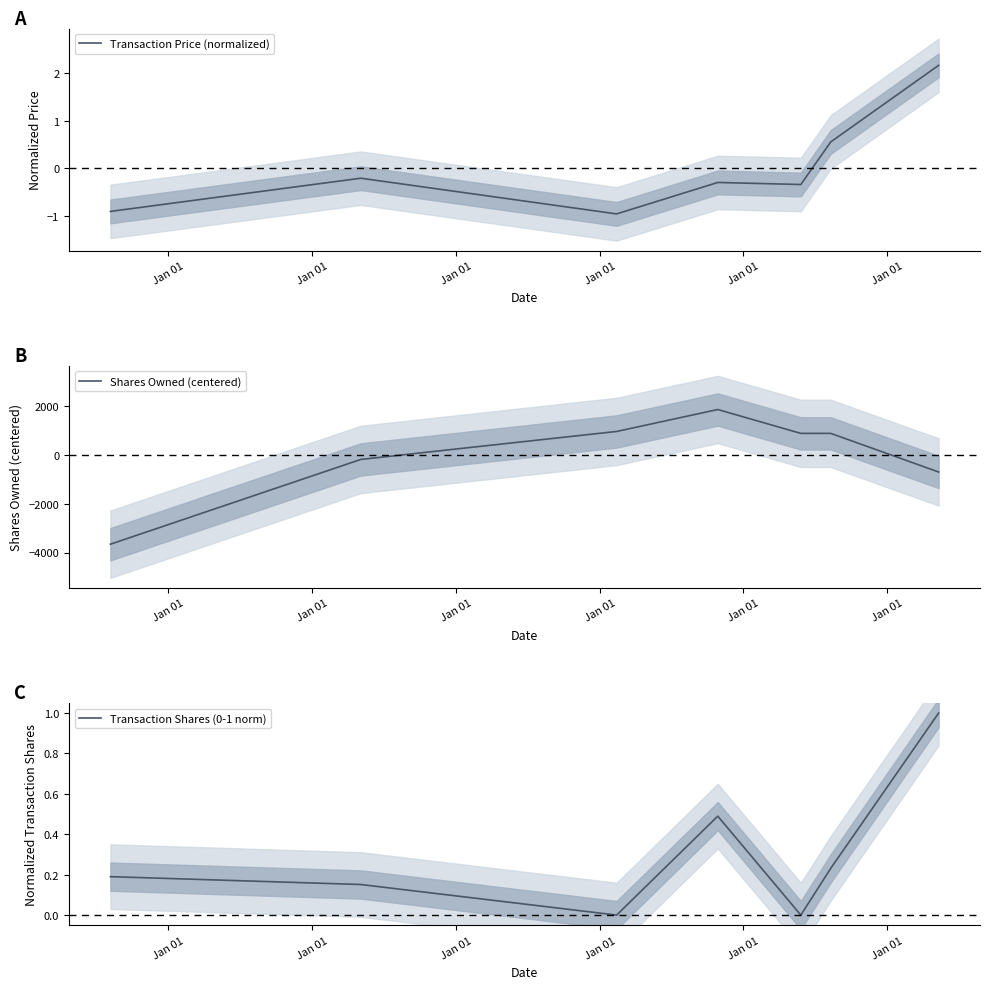

What is the minimum value for Transaction Price (normalized)?

-1.0